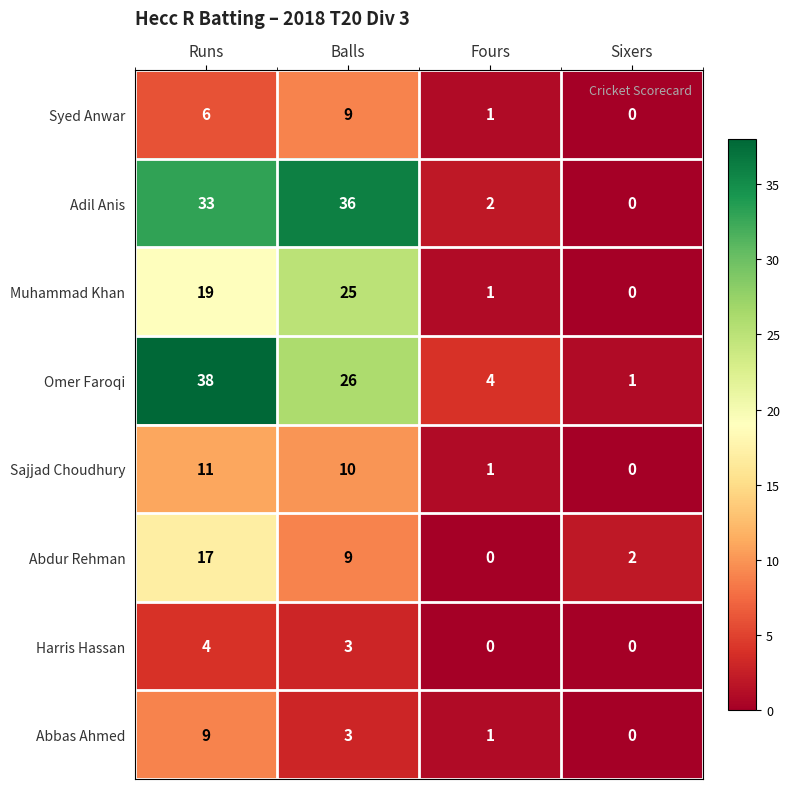

Rank the categories by Sajjad Choudhury value from lowest to highest.

Sixers, Fours, Balls, Runs